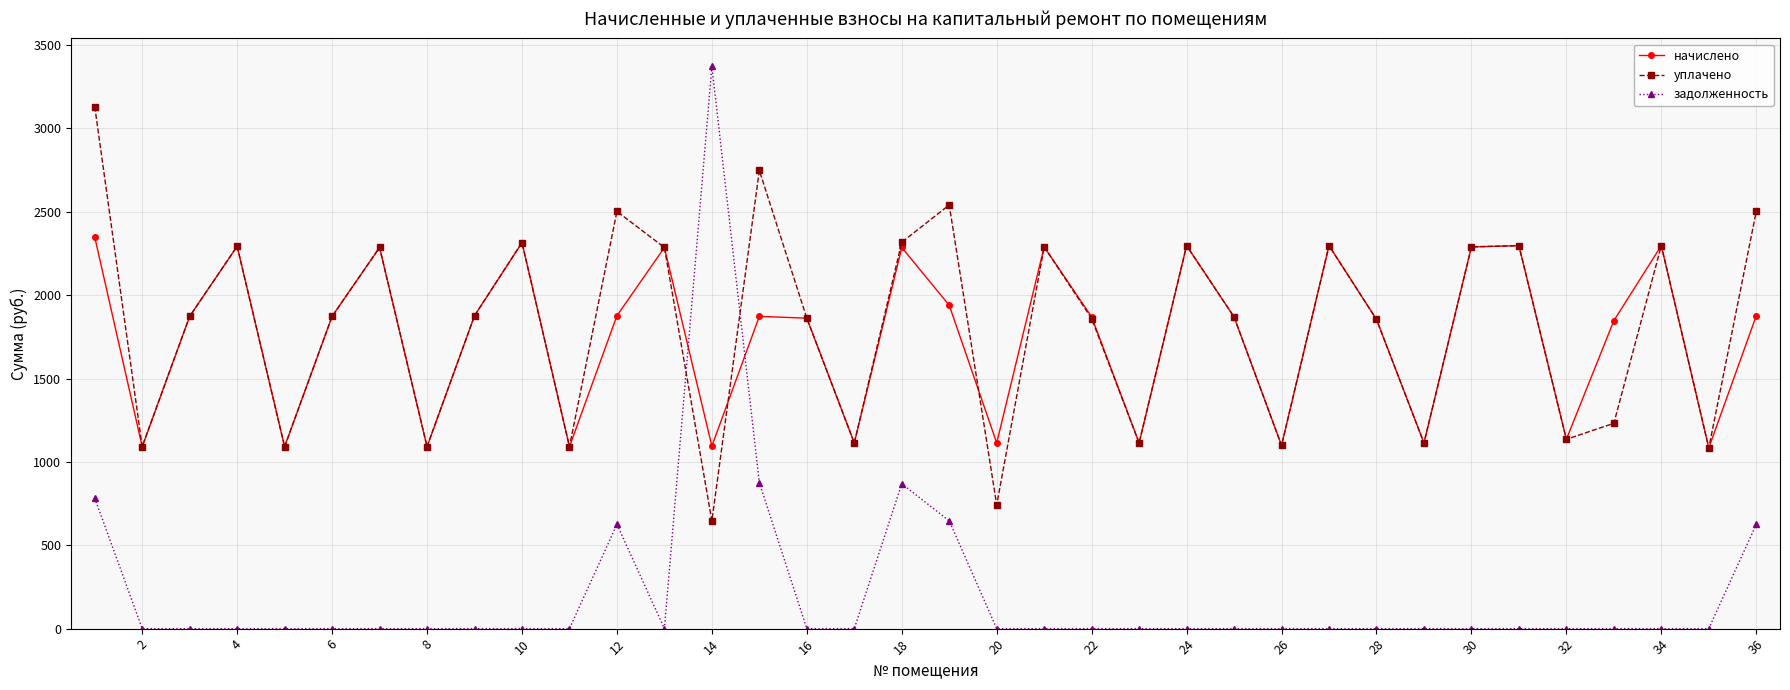

Which series has the widest spread of values?

задолженность